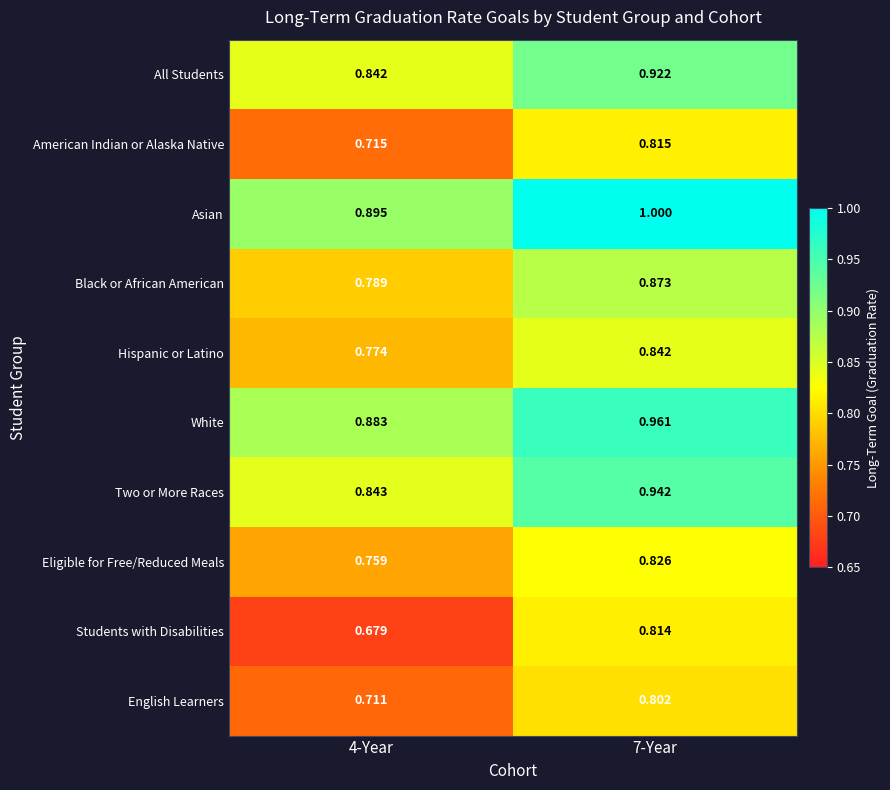

Which series has the largest total across all categories?

Asian